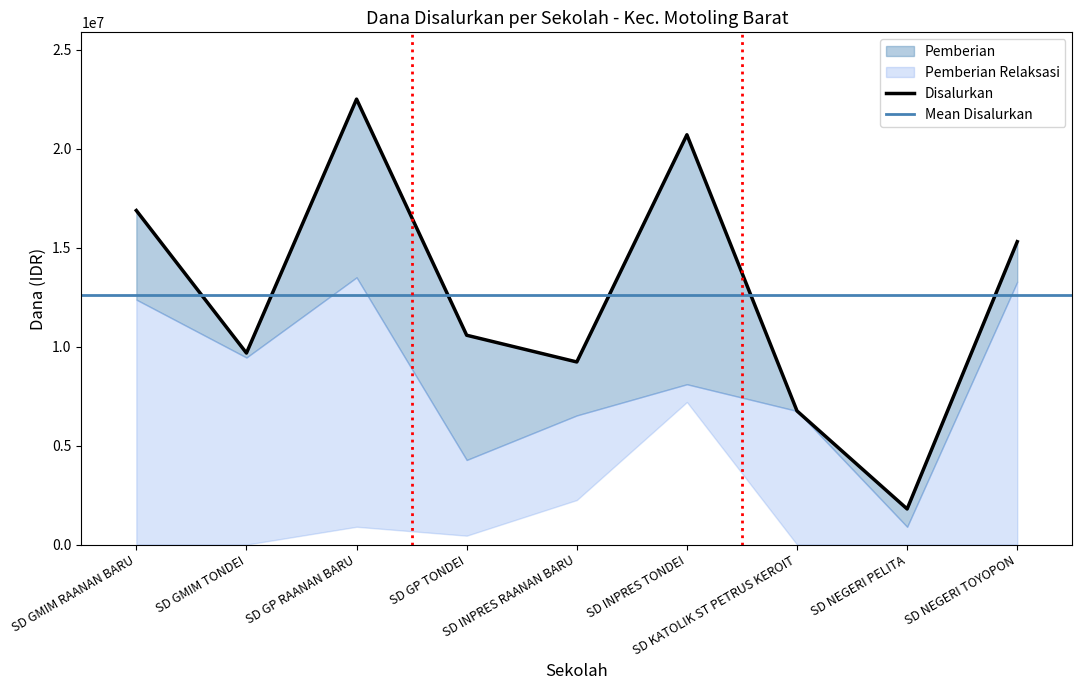

True or false: Disalurkan has a value of 6750000 at SD KATOLIK ST PETRUS KEROIT.

True